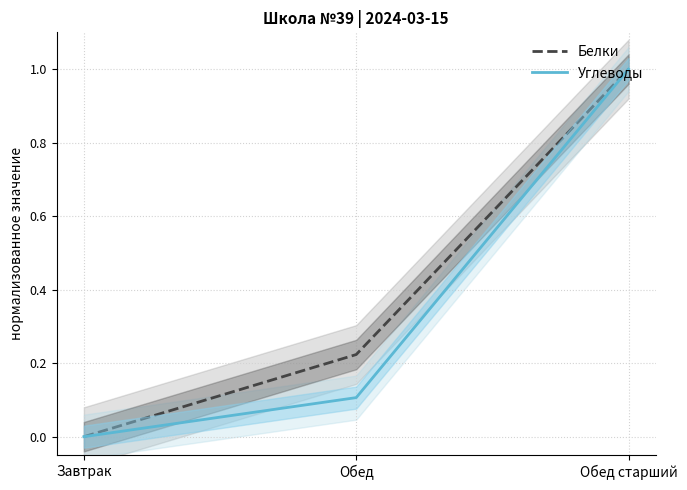

At Завтрак, list the series in order from largest to smallest.

Белки, Углеводы